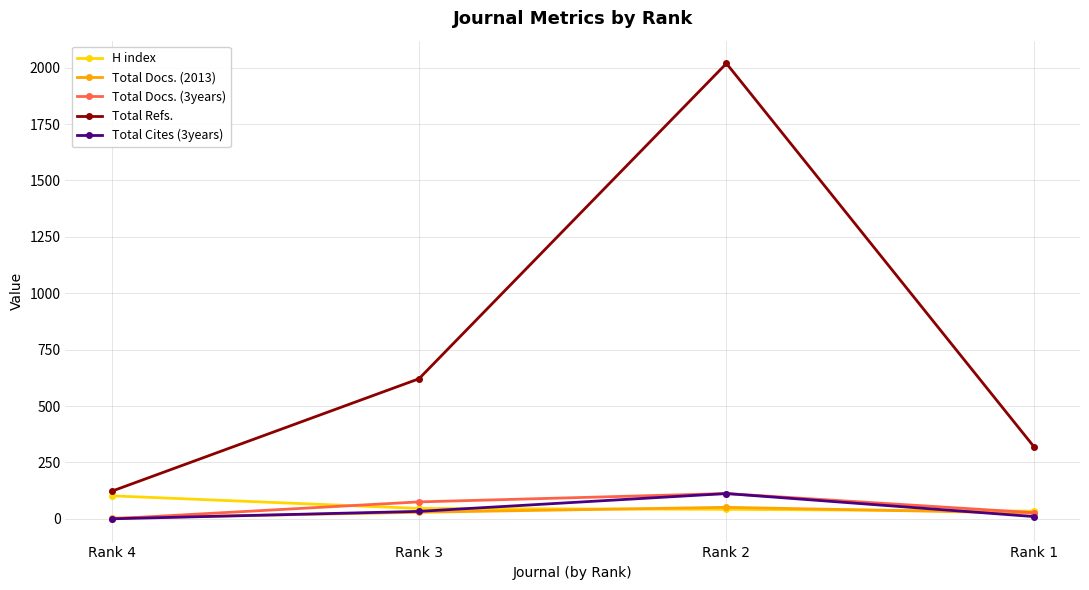

At which label does H index reach its peak?

Rank 4